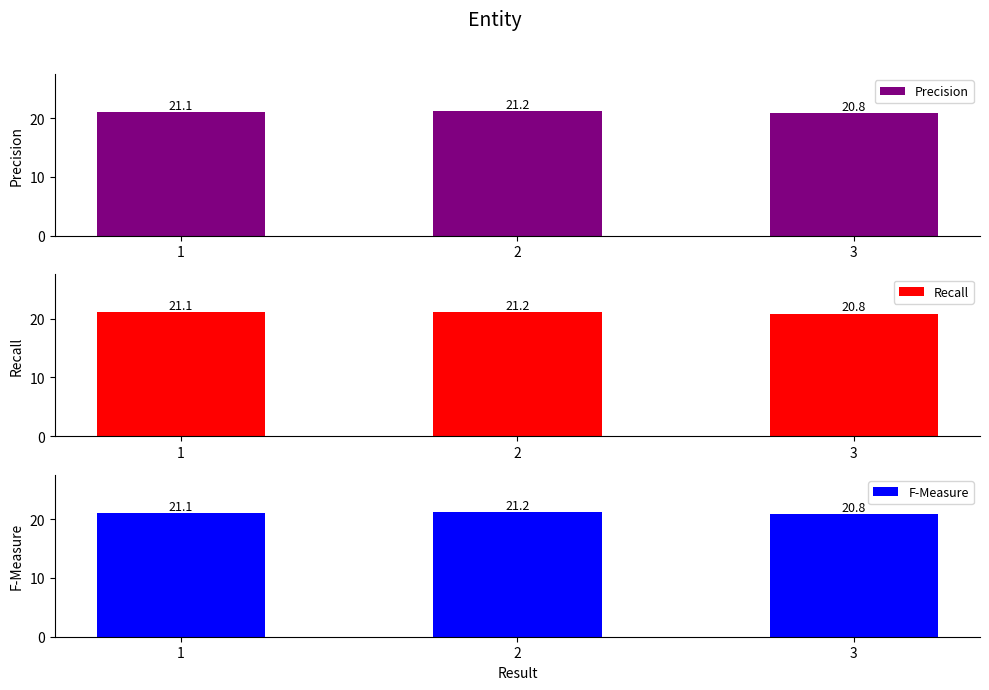

At how many categories does at least one series exceed 20?

3